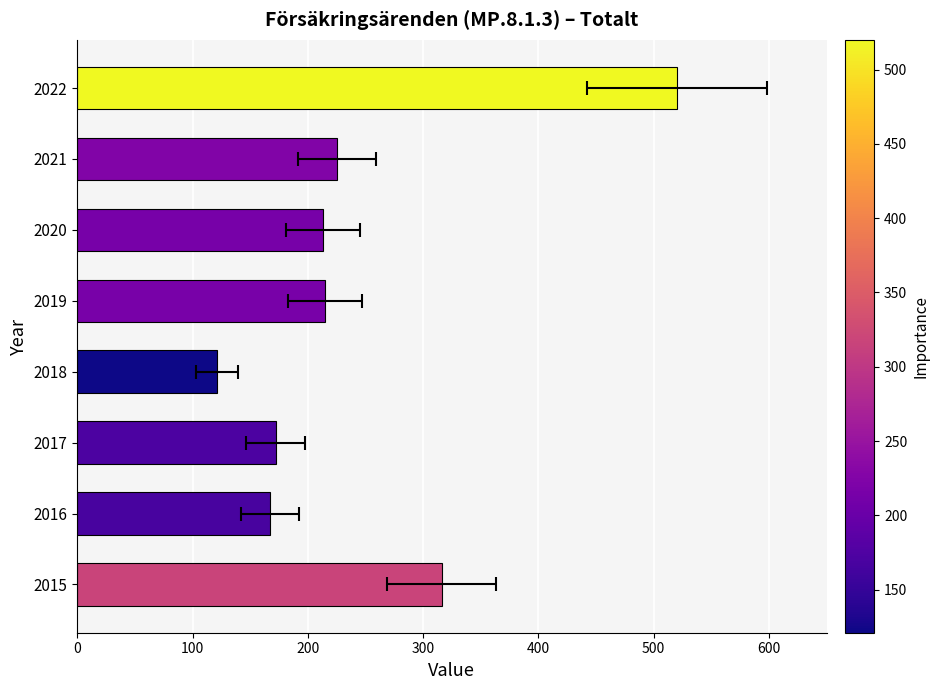

What is the average value?

244